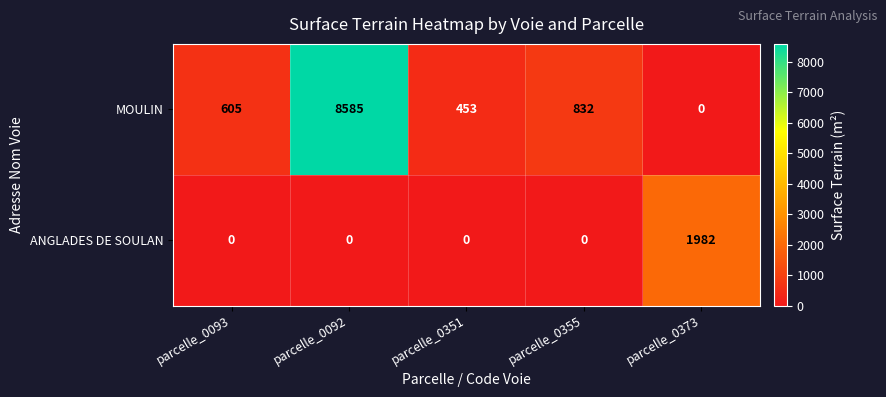

The MOULIN series shows 462 at parcelle_0355. True or false?

False